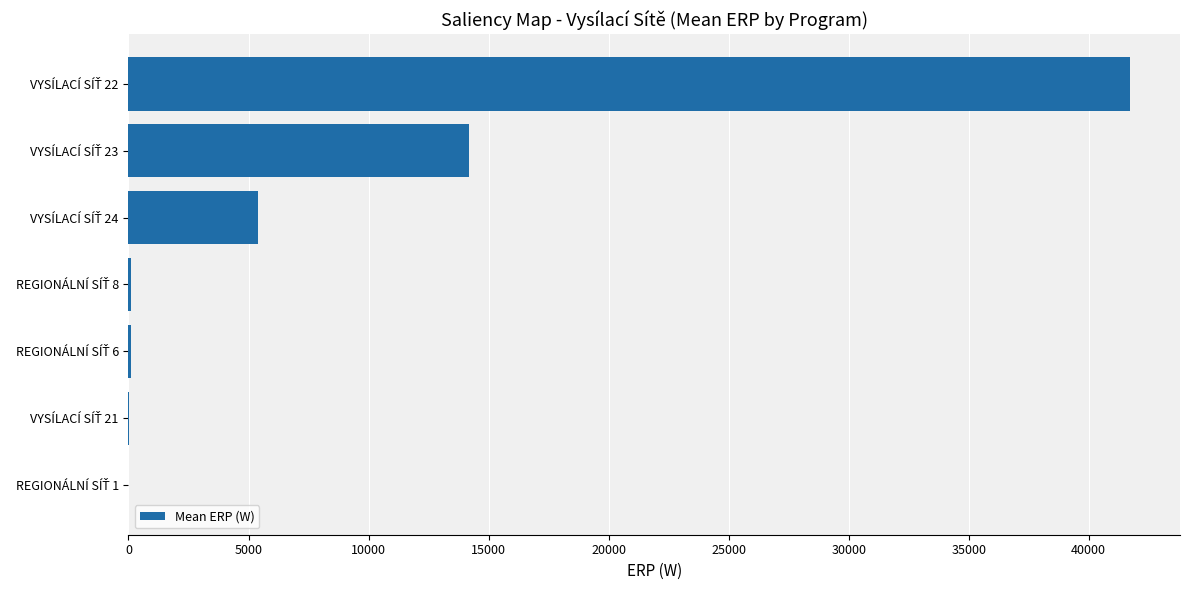

What is the maximum value shown in the chart?

41716.3